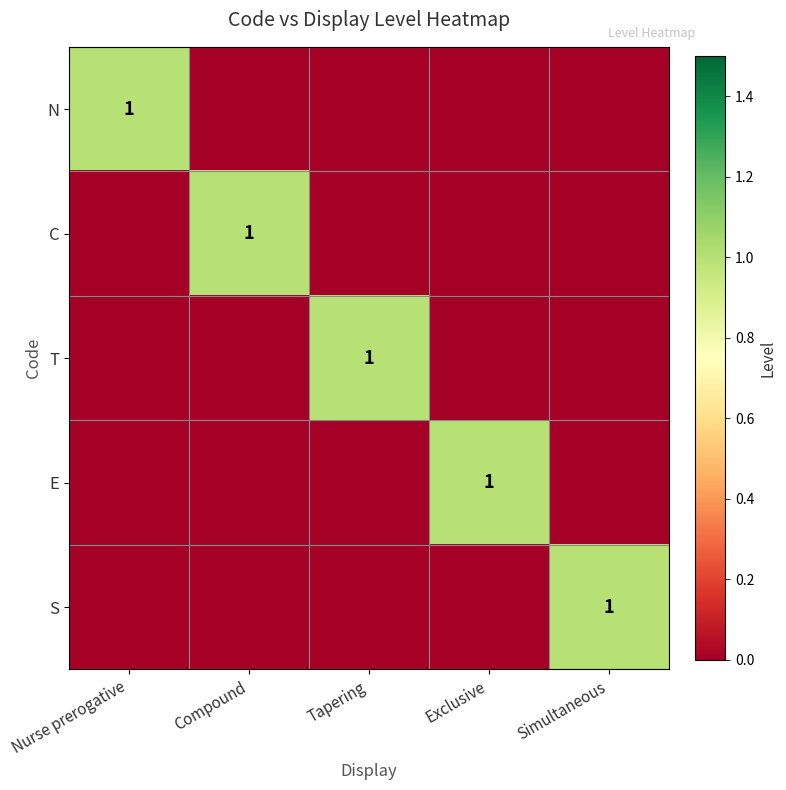

The value of S at Simultaneous is 1. True or false?

True